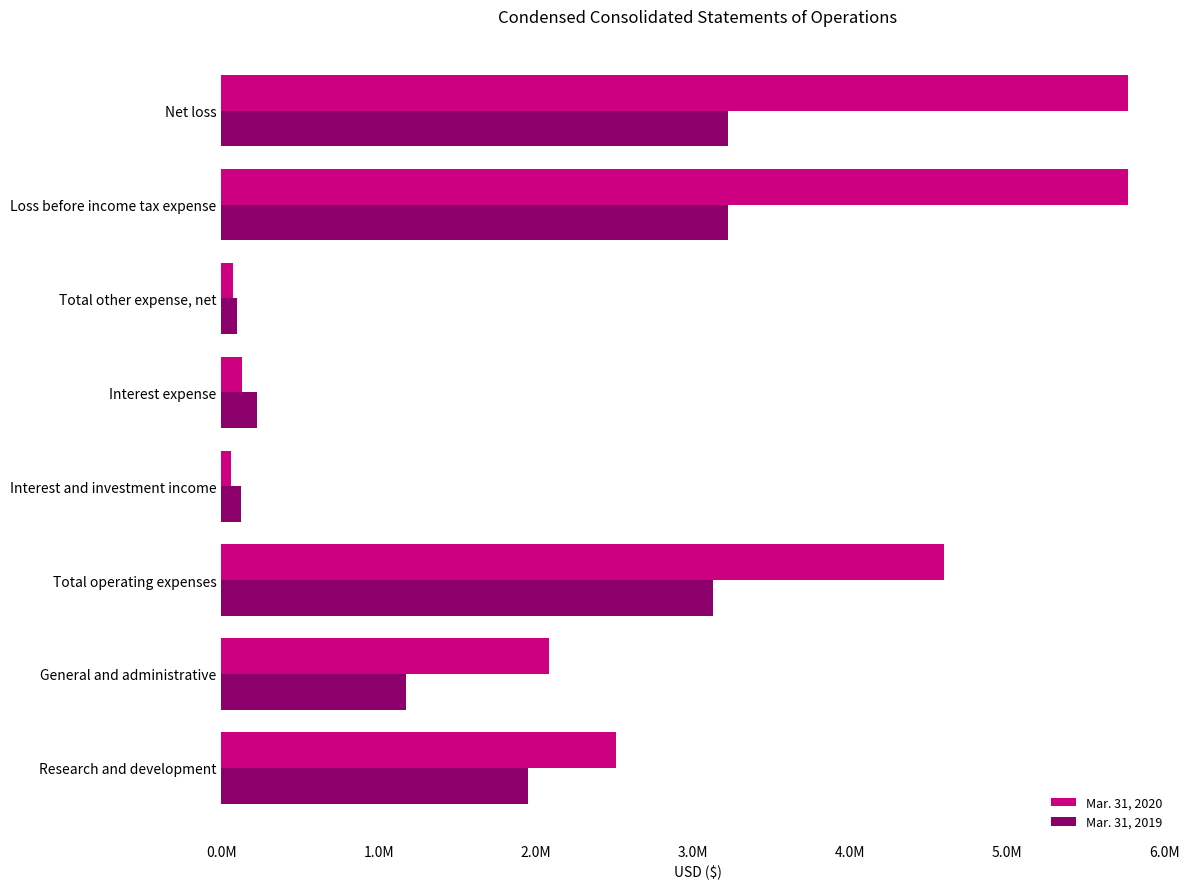

At which label is Mar. 31, 2020 closest to 2915294?

Research and development